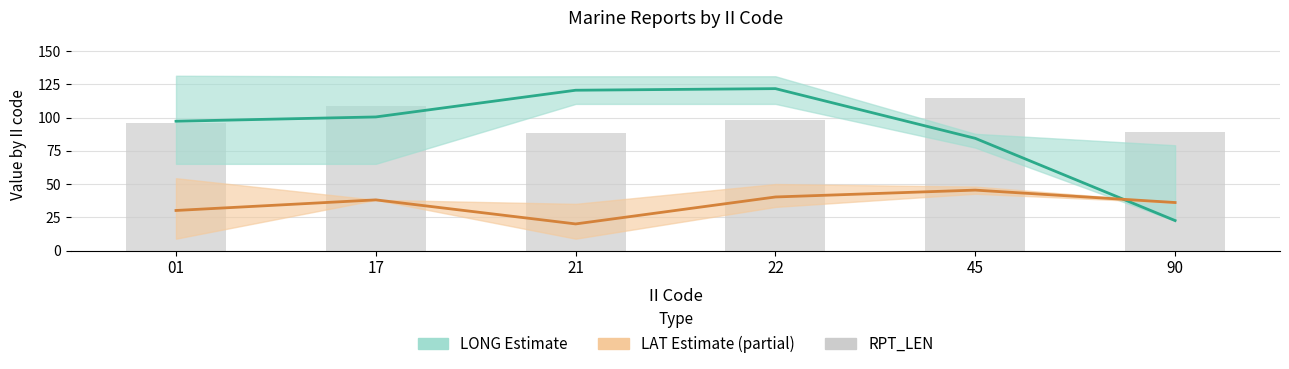

What is the maximum value shown in the chart?

121.8